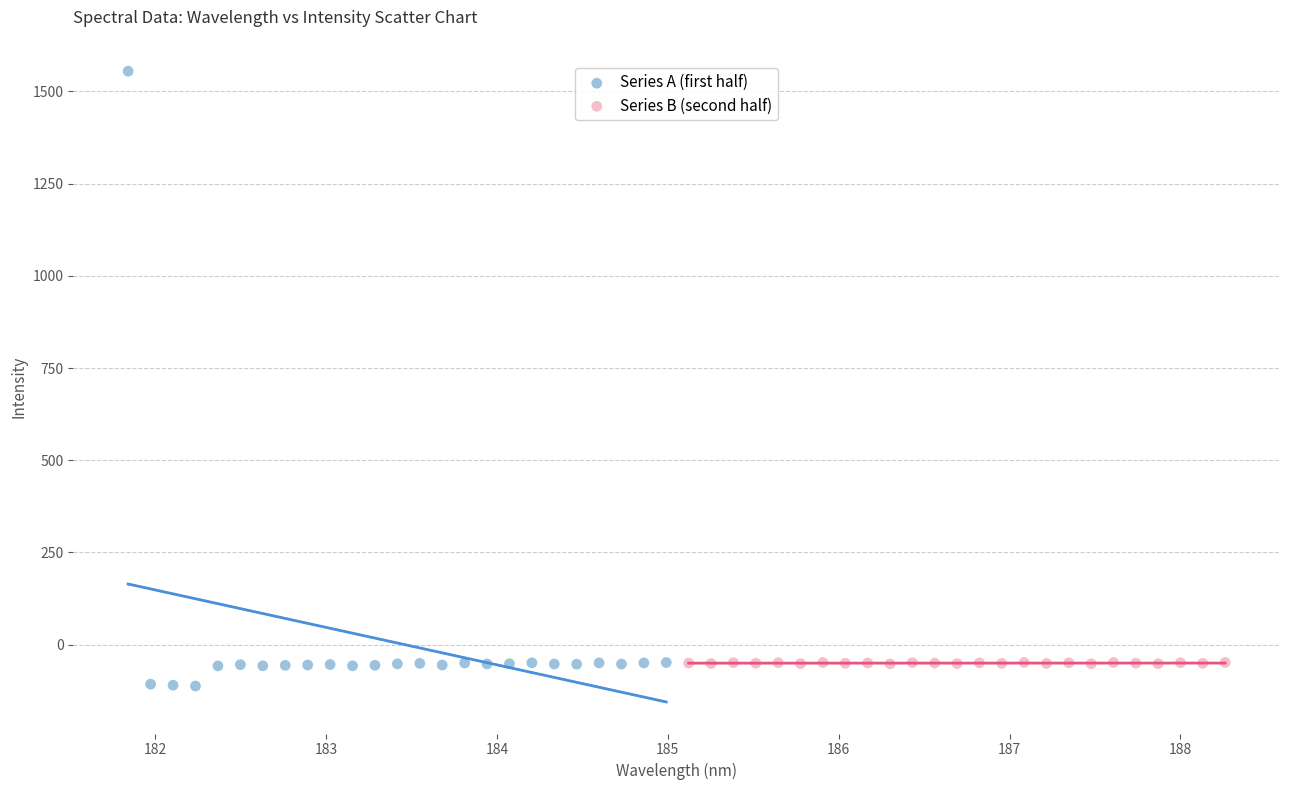

What are all the series names shown in the legend?

Series A (first half), Series B (second half)